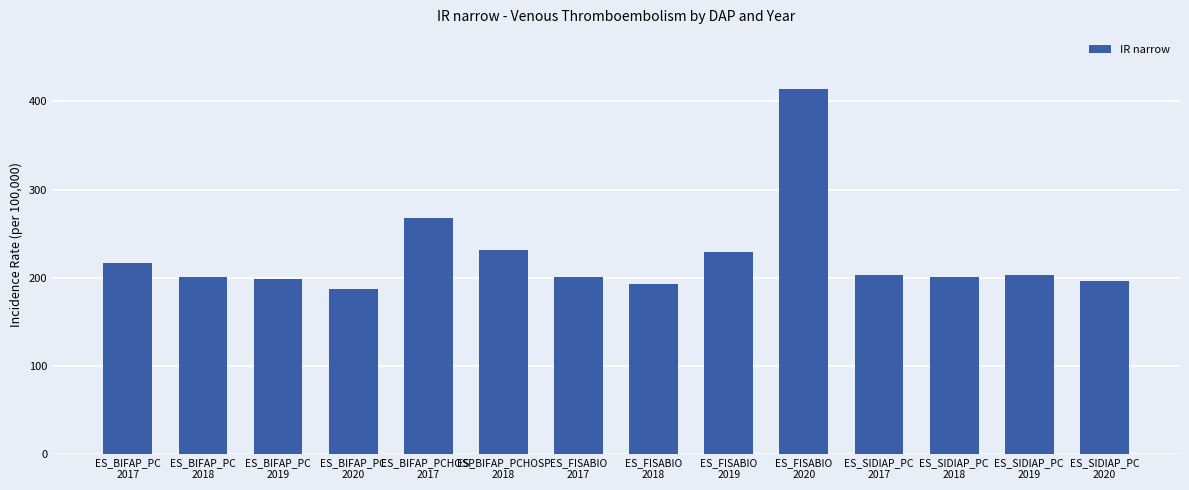

What is the difference between the second highest and second lowest values?

74.3